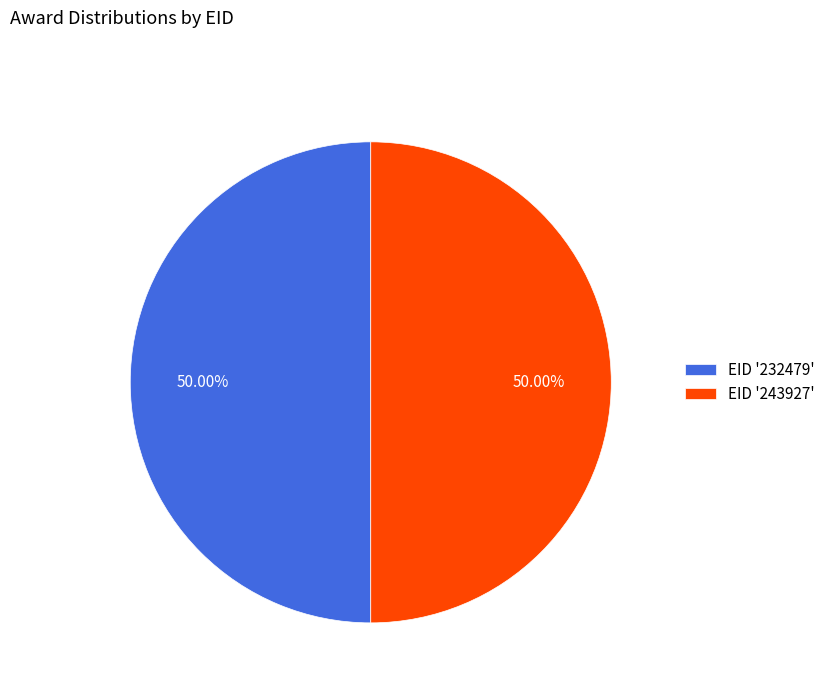

Combined, do EID '232479' and EID '243927' account for over 50%?

Yes